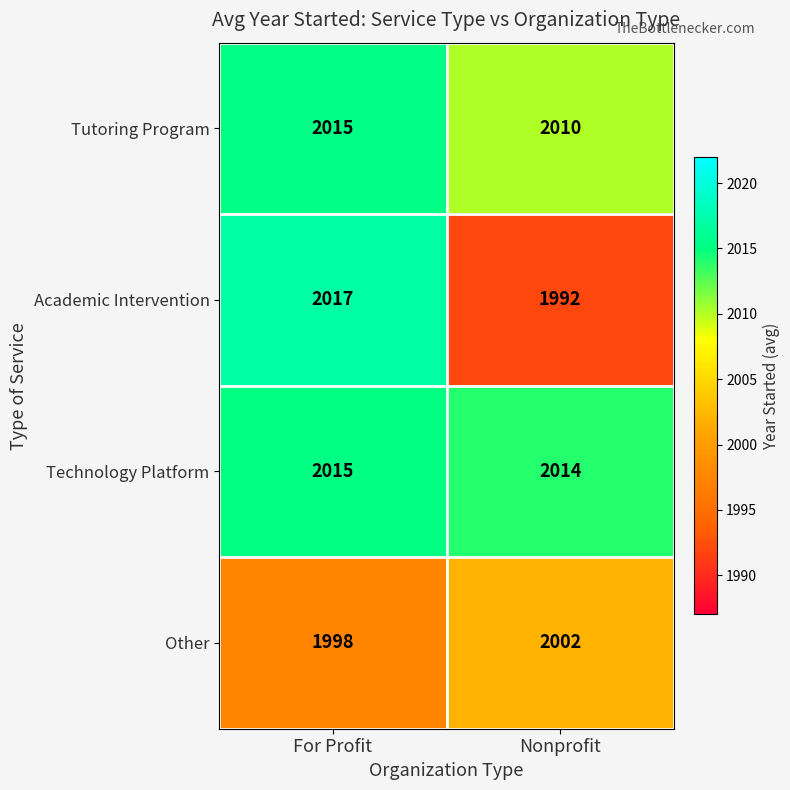

Reading right to left, extract all data points from this chart.

Tutoring Program: Nonprofit=2010	For Profit=2015
Academic Intervention: Nonprofit=1992	For Profit=2017
Technology Platform: Nonprofit=2014	For Profit=2015
Other: Nonprofit=2002	For Profit=1998